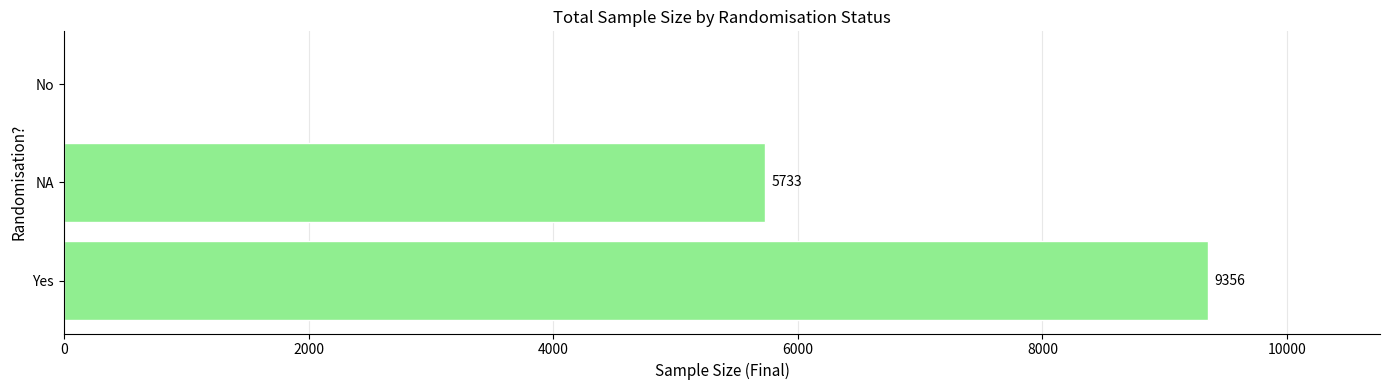

Are the bars horizontal?

Yes